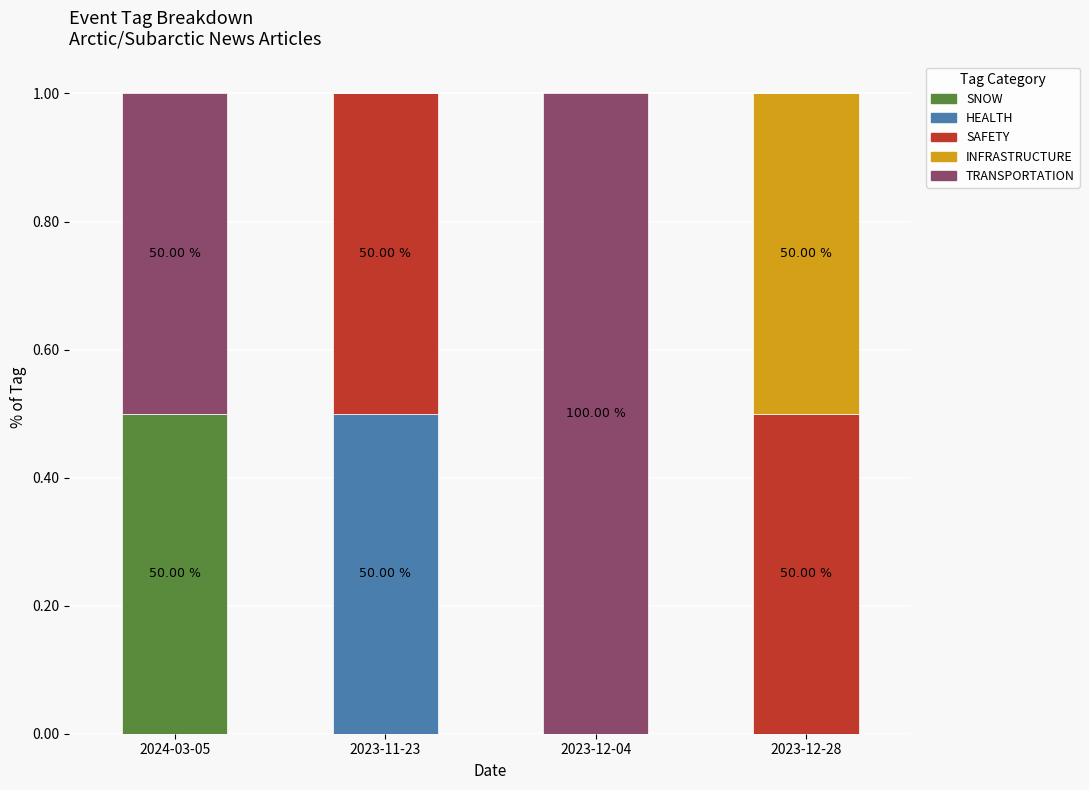

True or false: SNOW has a value of 0.0 at 2023-11-23.

True